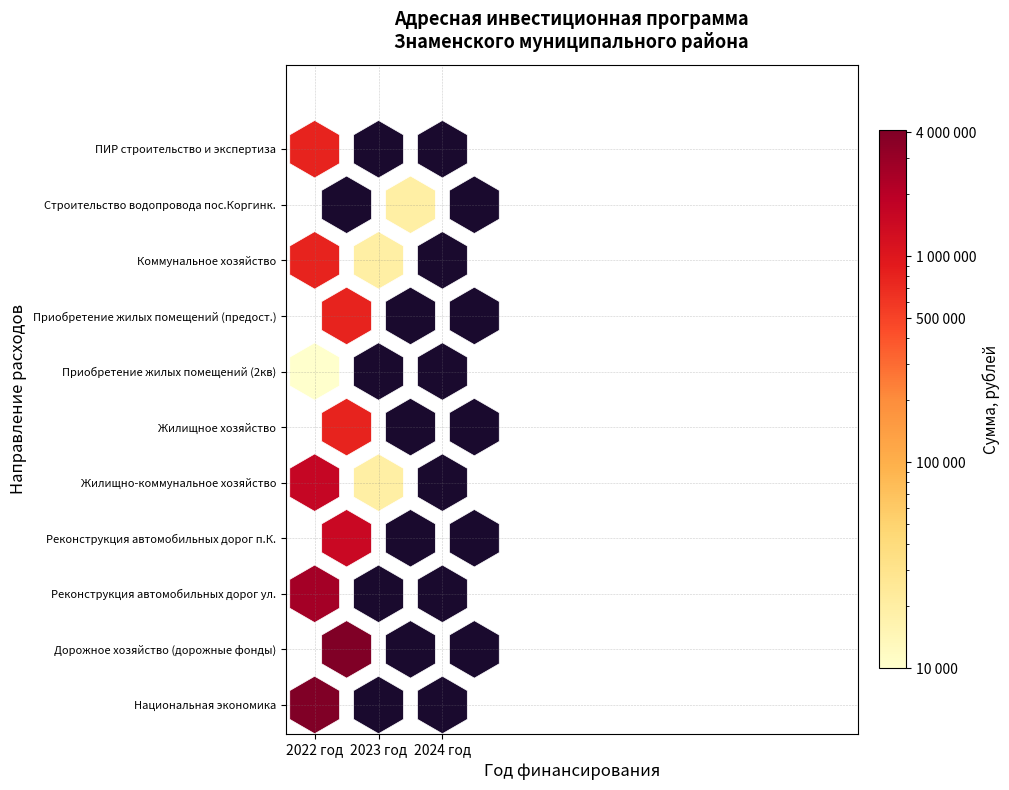

What is the maximum value for Строительство водопровода пос.Коргинк.?

20000